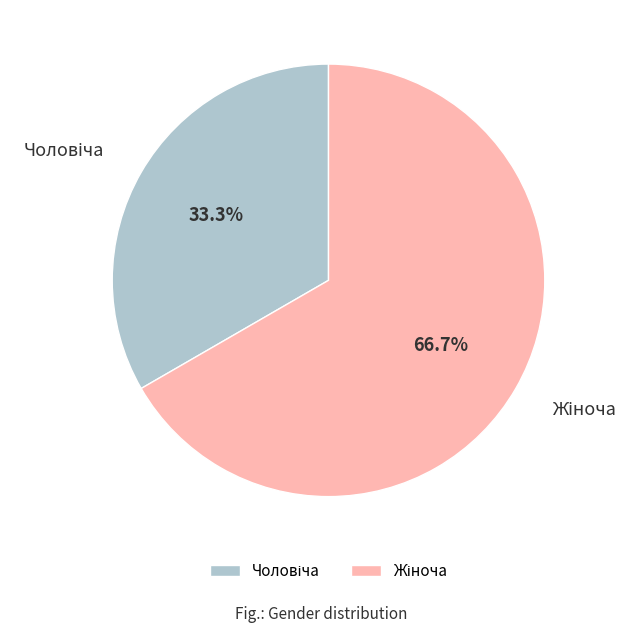

Count the number of slices in the pie.

2